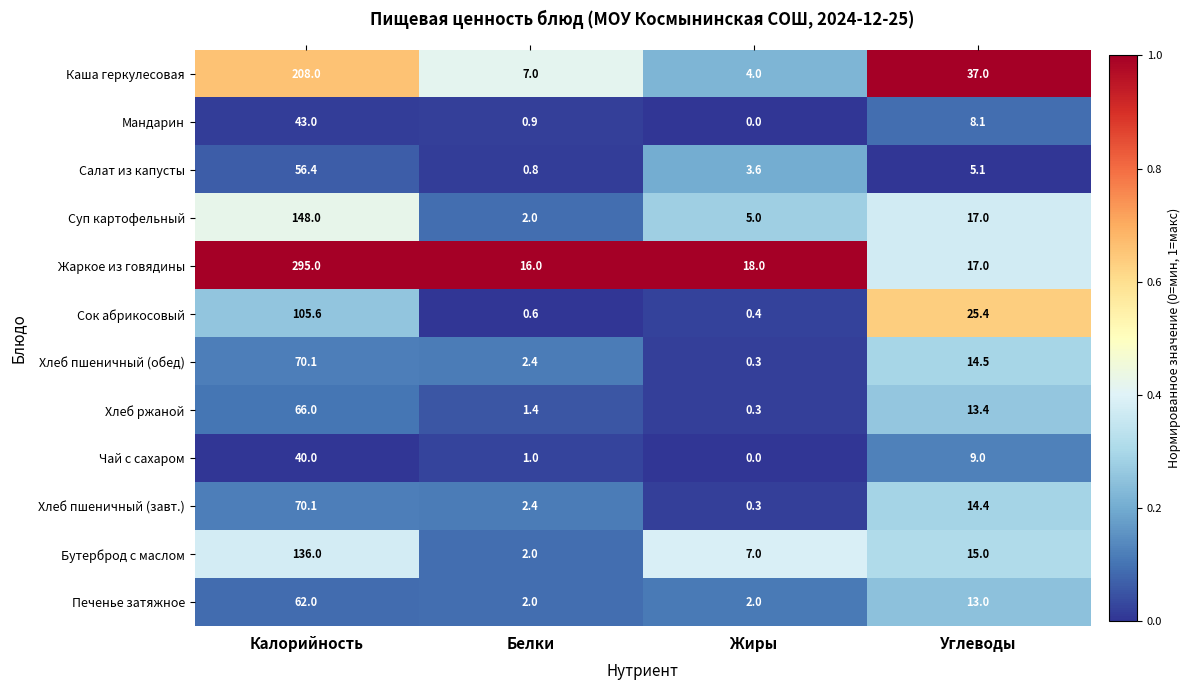

Where is Жаркое из говядины nearest to the value 155?

Жиры